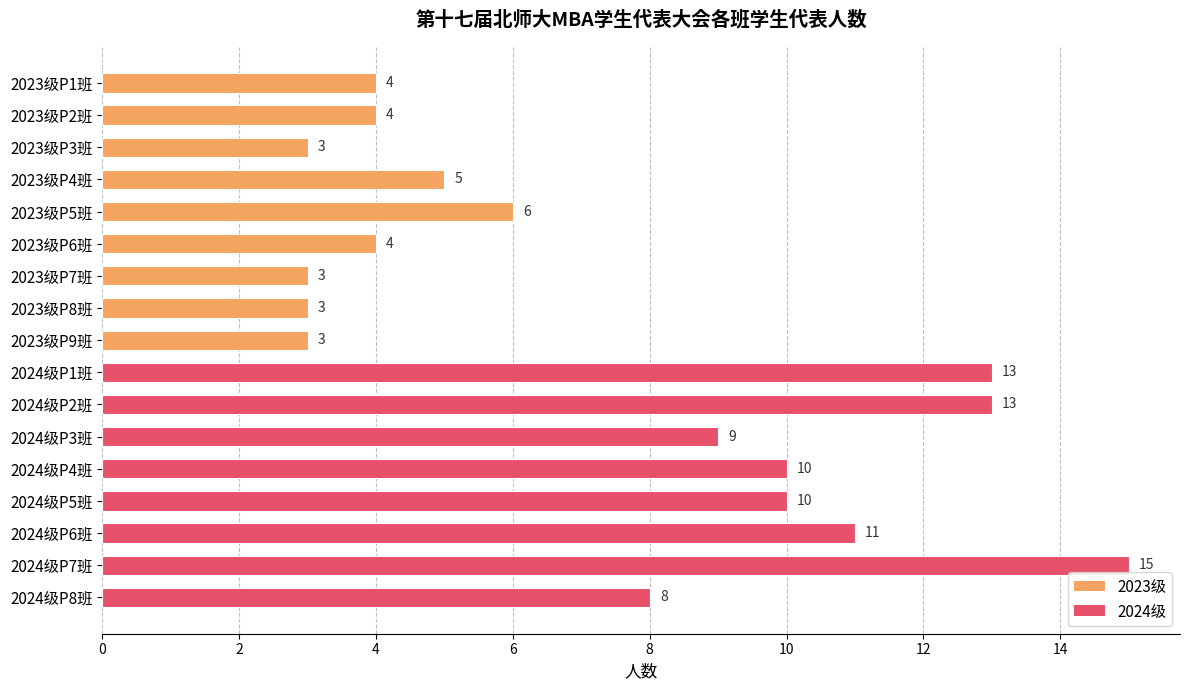

How many distinct data groups are displayed?

1